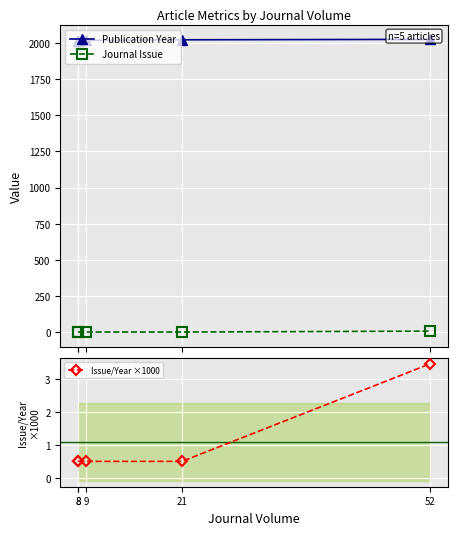

Does the chart display data point markers on the line(s)?

Yes